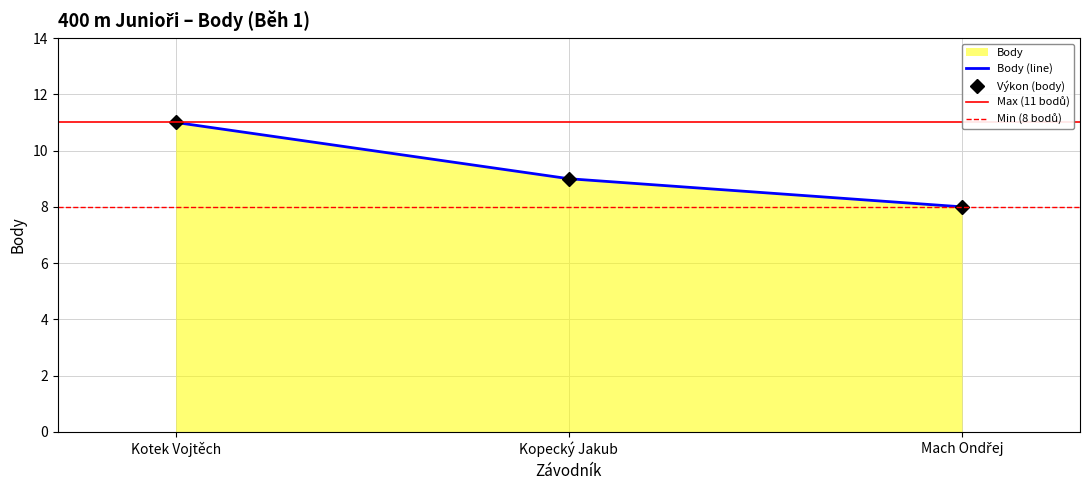

What is the difference between the second highest and minimum values?

1